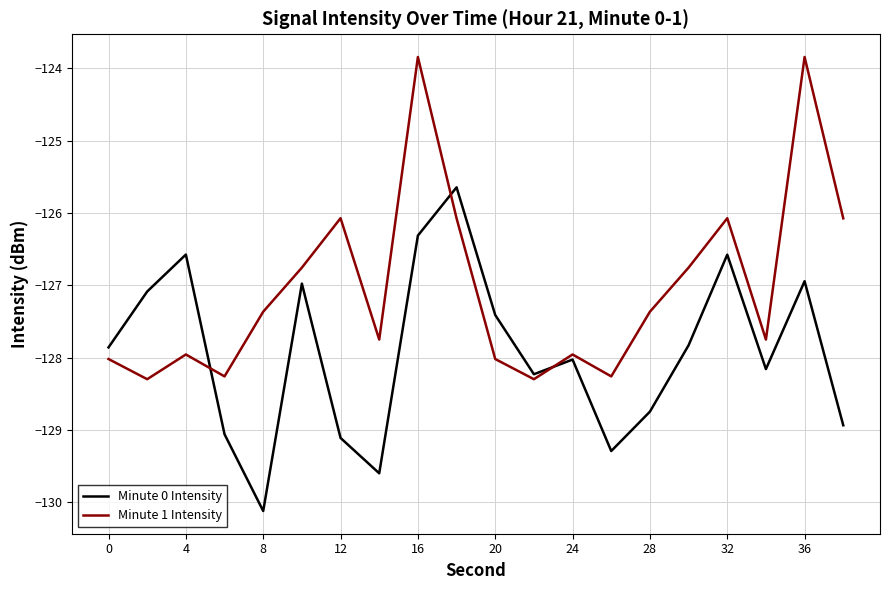

Rank the series by their average value, from lowest to highest.

Minute 0 Intensity, Minute 1 Intensity